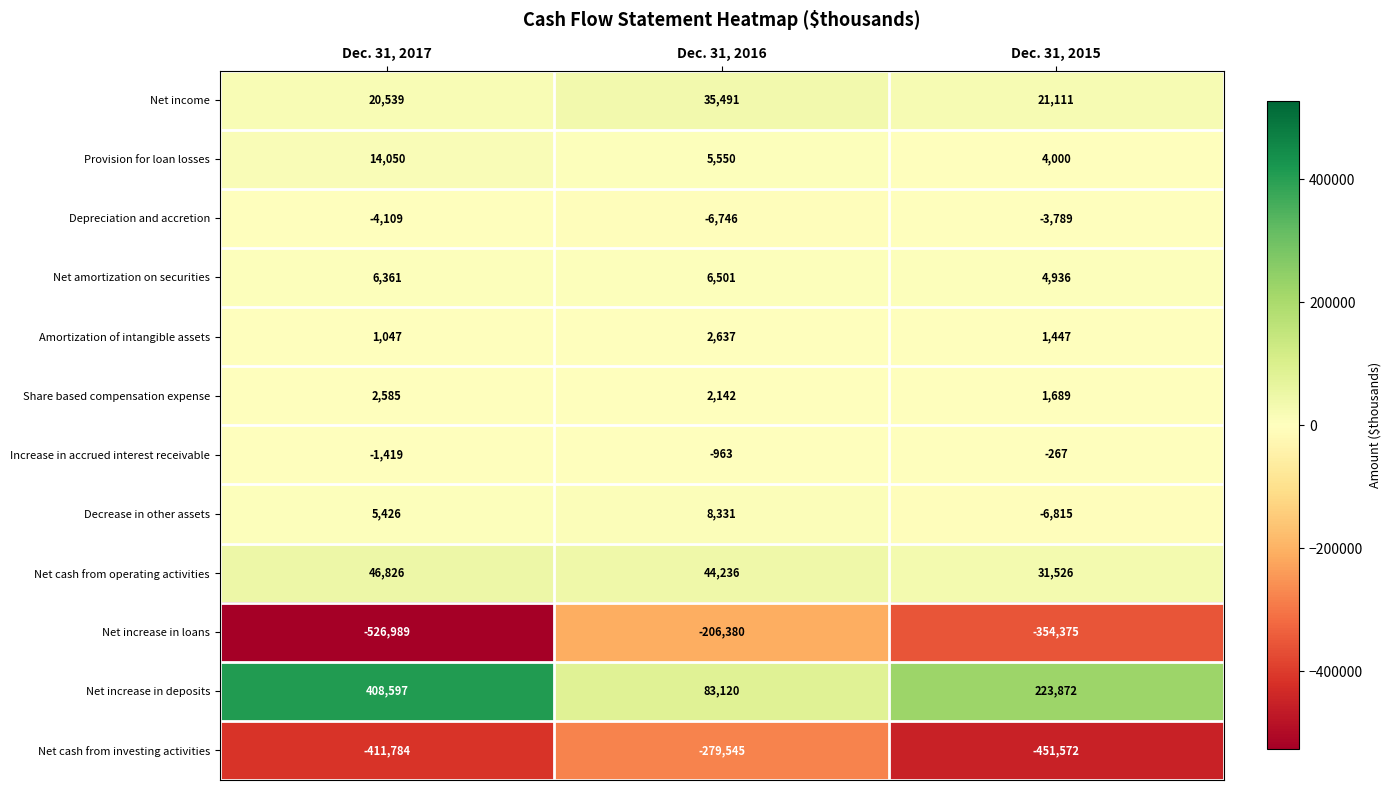

True or false: Net income has a value of 20539 at Dec. 31, 2017.

True